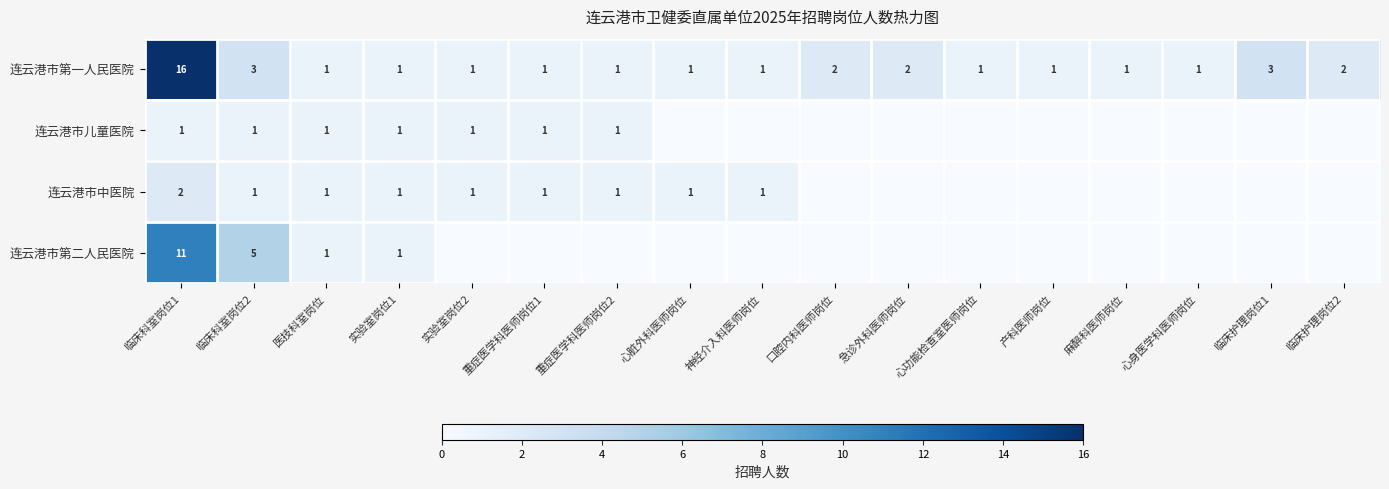

At how many categories does at least one series exceed 13?

1